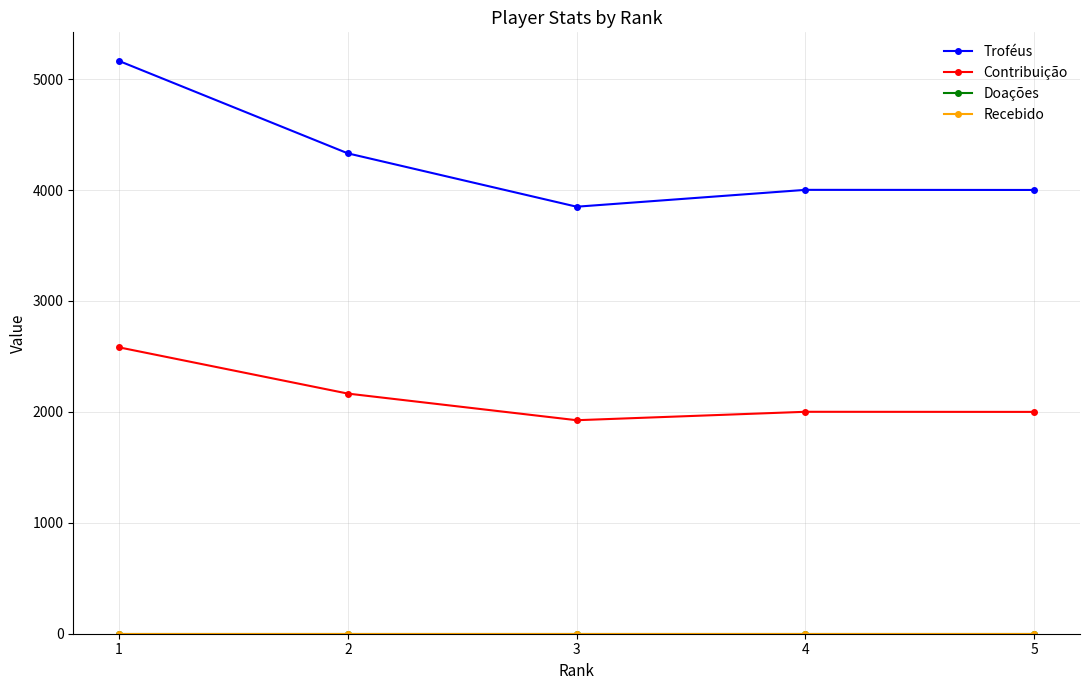

Which series has the largest range (max minus min)?

Troféus